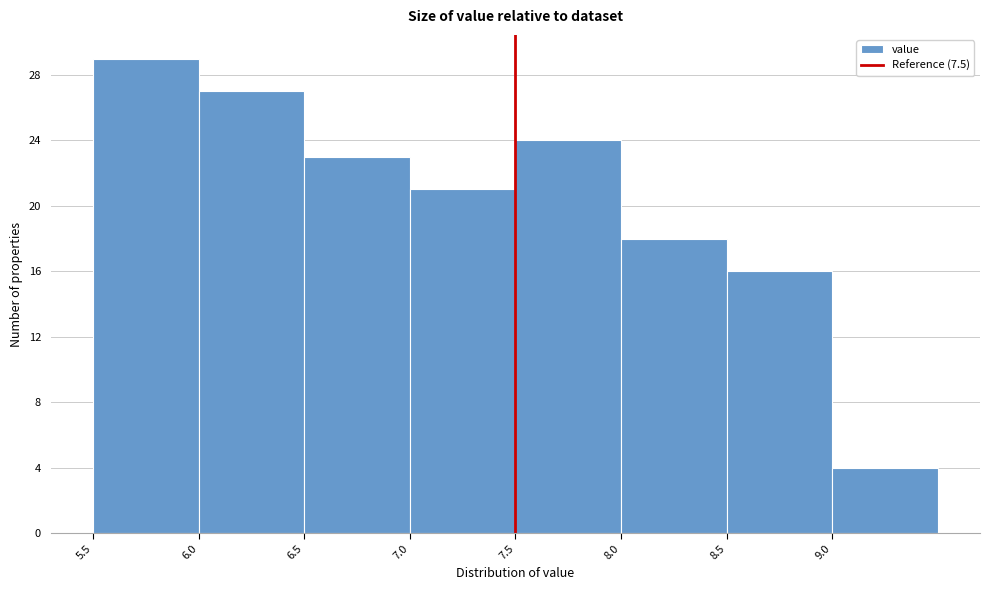

What is the height of the bar covering 6.5 to 7.0 on the x-axis? The values are not printed on the chart, so give them approximately, as read against the axis.

23